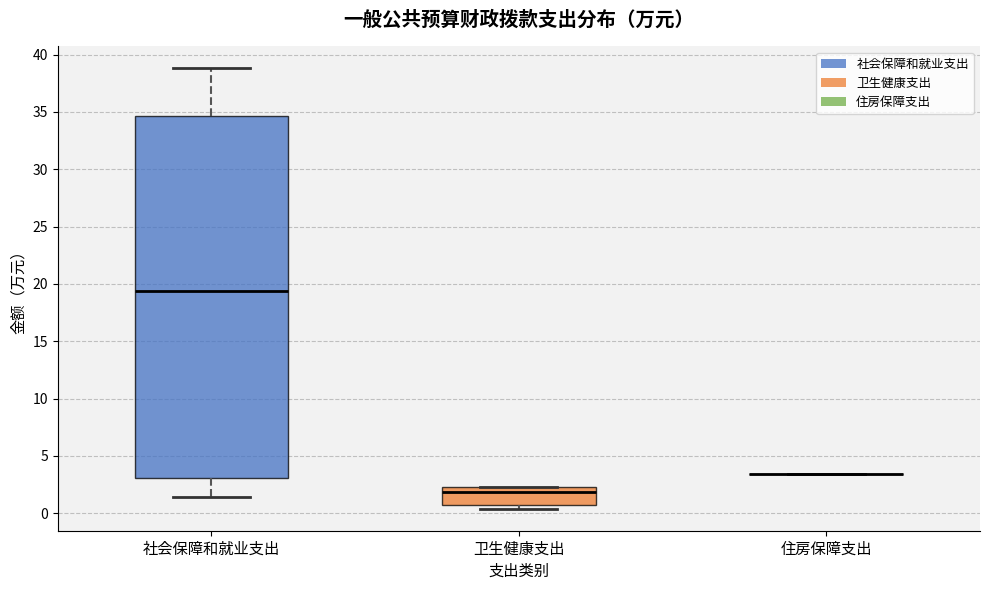

Comparing the boxes themselves (not the whiskers), which one is the tallest?

社会保障和就业支出